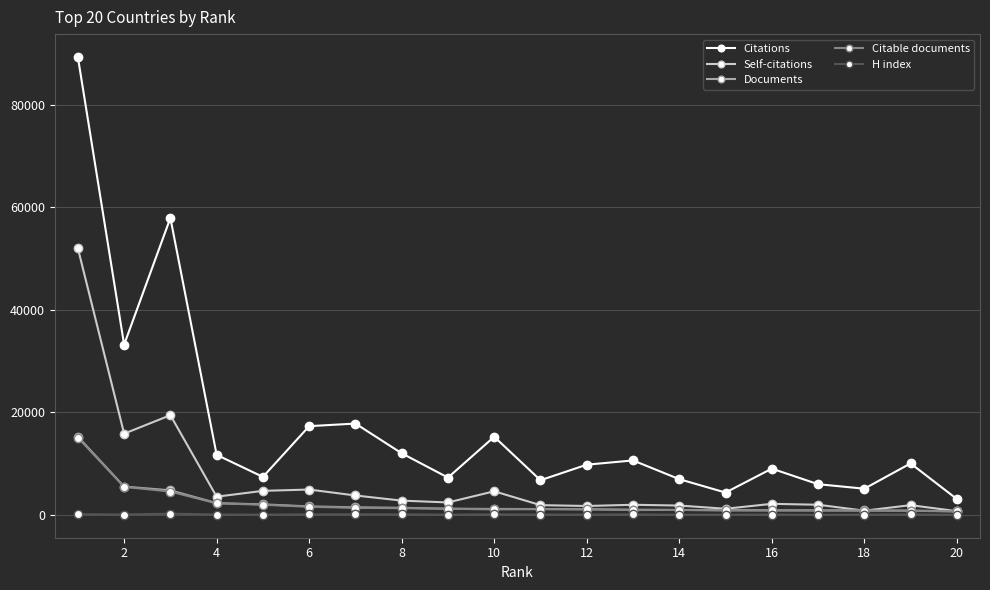

True or false: Citations and Documents intersect in this chart.

False